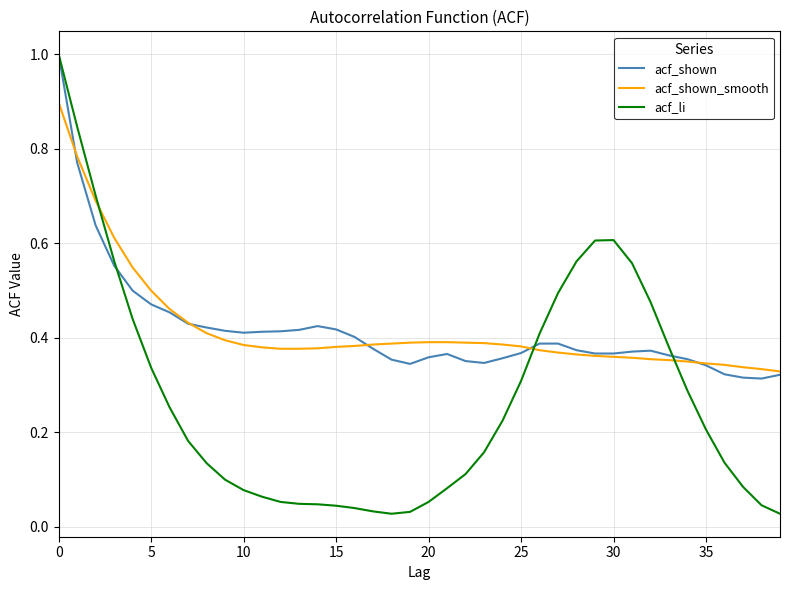

Which series has the largest range (max minus min)?

acf_li